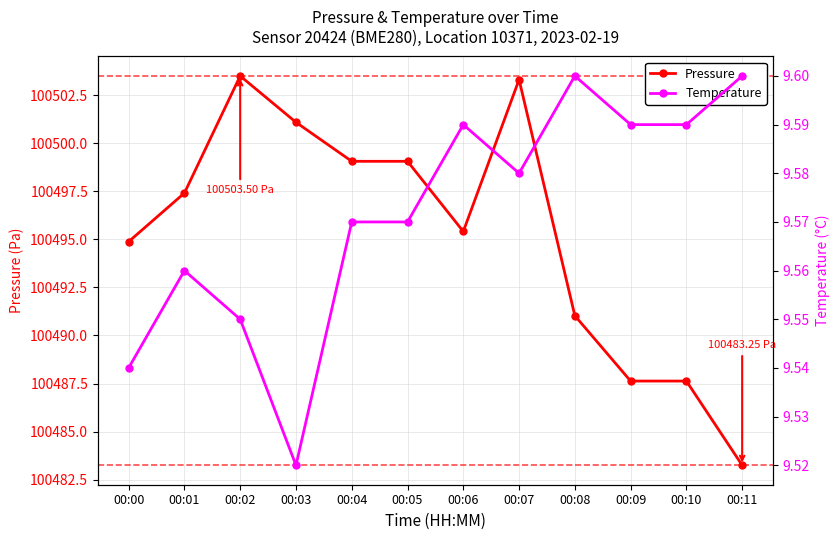

What is the total value across all series at 00:03?

100510.6